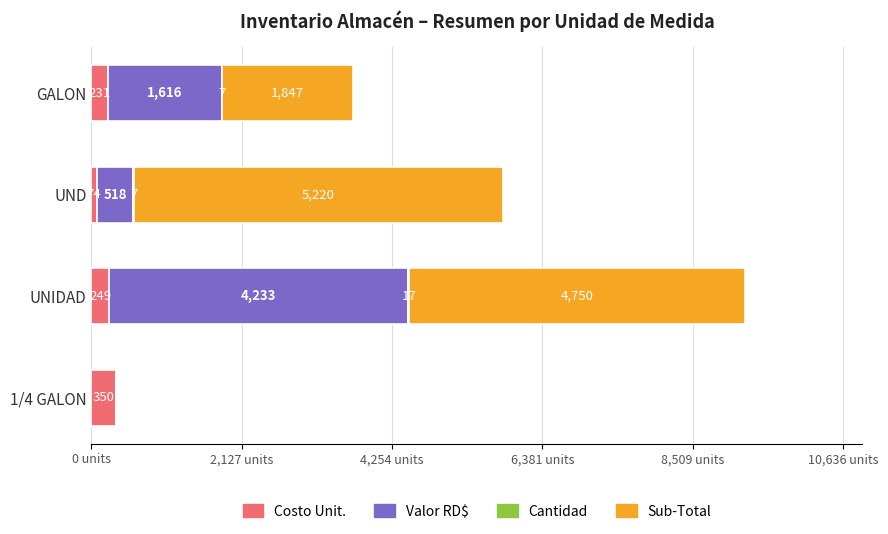

At which category is the sum across all series the highest?

UNIDAD